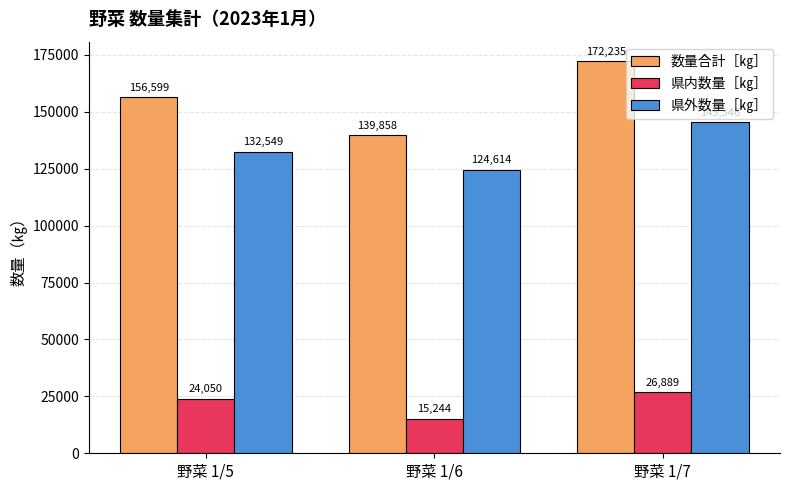

Which category has the lowest value in the 県内数量［㎏］ series?

野菜 1/6